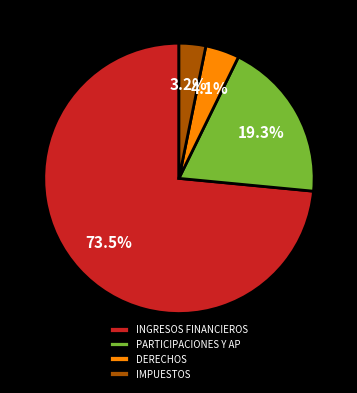

Rank the categories by value from highest to lowest.

INGRESOS FINANCIEROS, PARTICIPACIONES Y AP, DERECHOS, IMPUESTOS